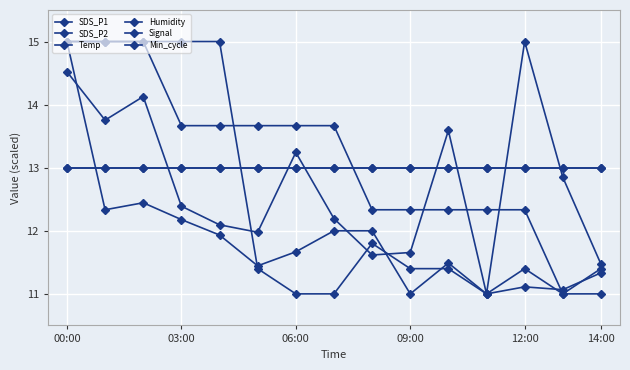

At how many categories does at least one series exceed 11?

15